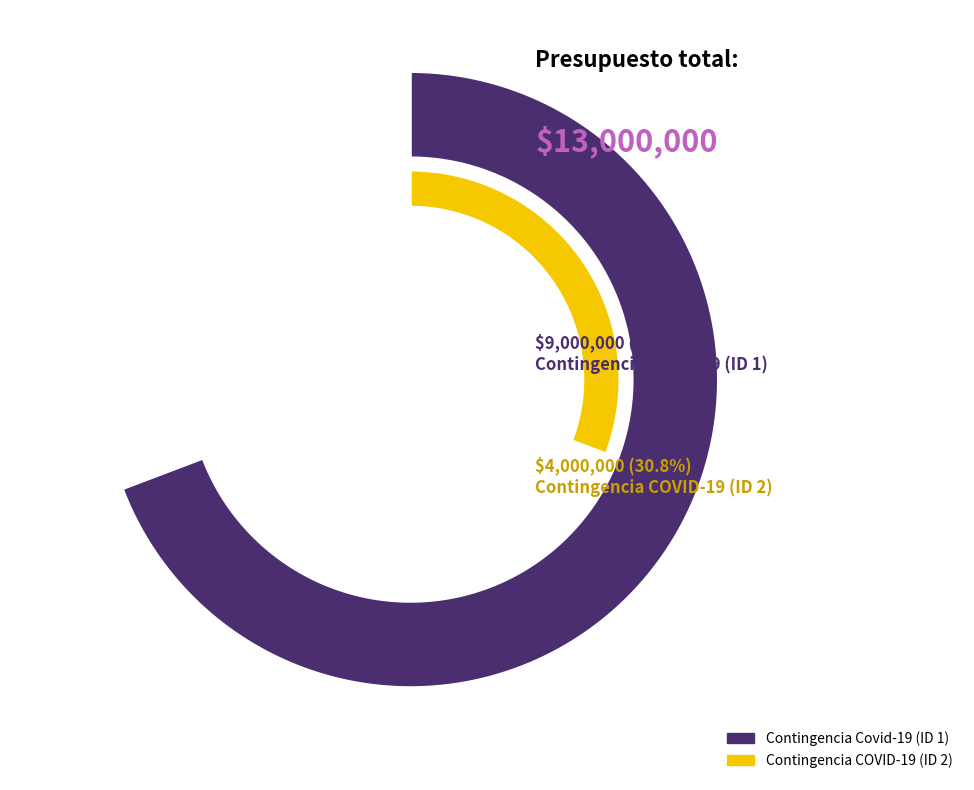

Between Contingencia COVID-19 (ID 2) and Contingencia Covid-19 (ID 1), which is larger?

Contingencia Covid-19 (ID 1)